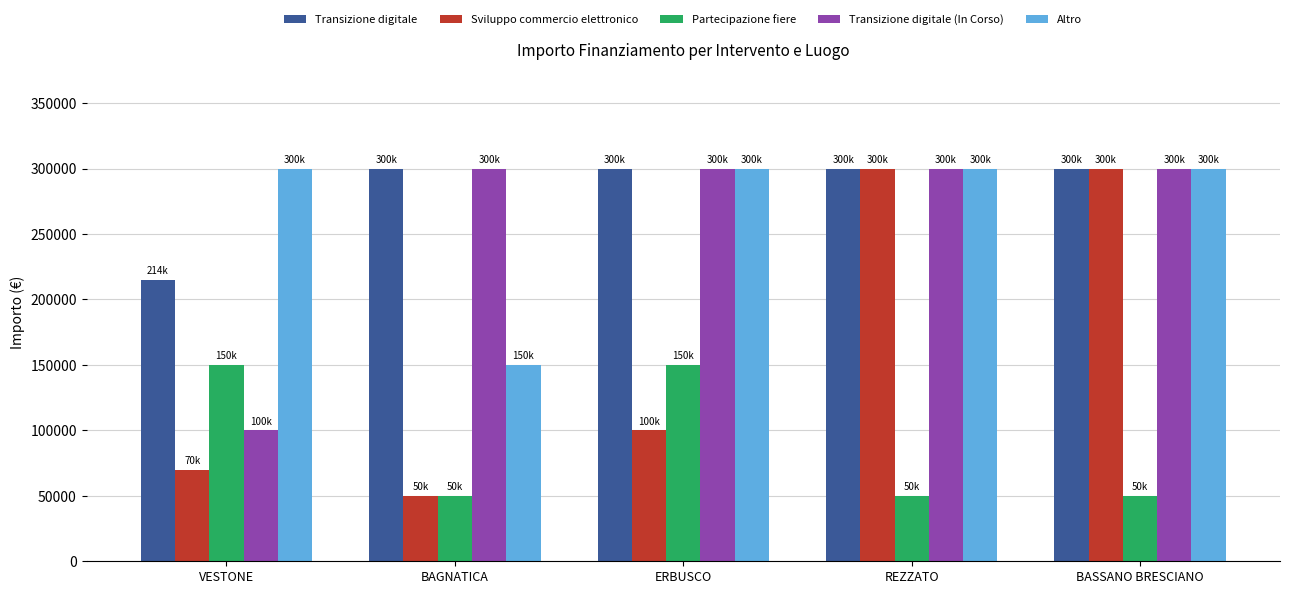

What is the approximate value of Transizione digitale at BASSANO BRESCIANO, to the nearest 50?

300000